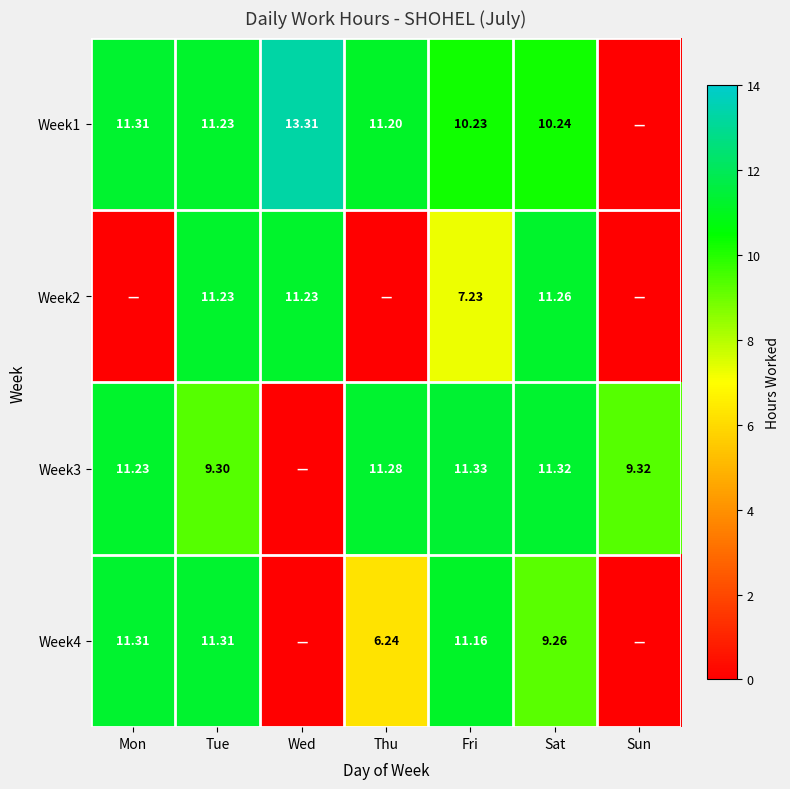

List the series in order of their peak value, highest first.

Week1, Week3, Week4, Week2